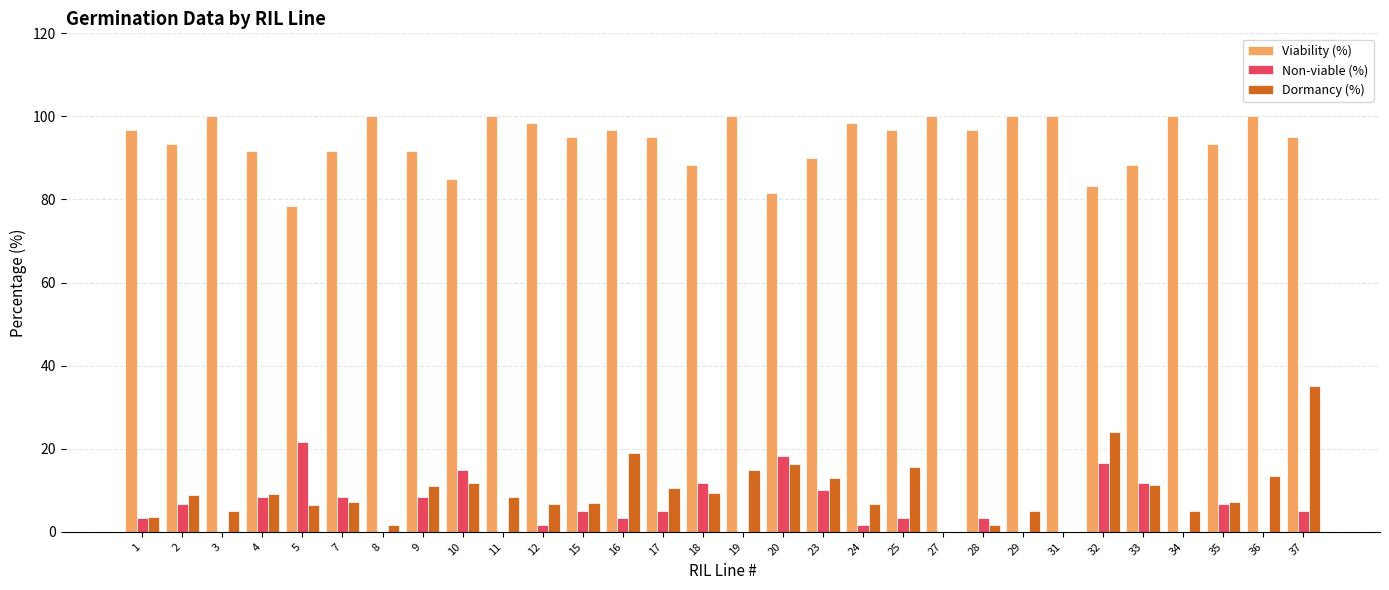

Which category has the highest value in the Dormancy (%) series?

37